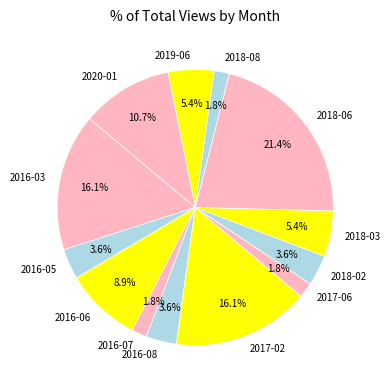

How many slices are in this pie chart?

13